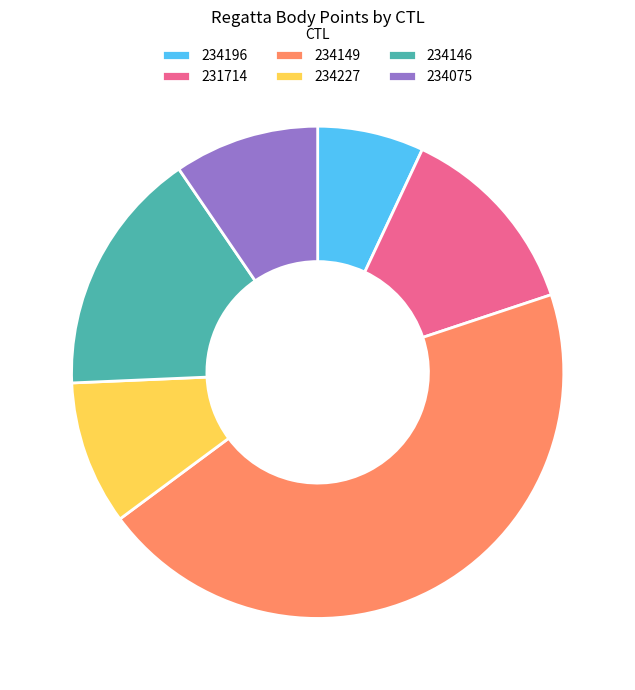

Is there any slice that represents more than half of the pie?

No